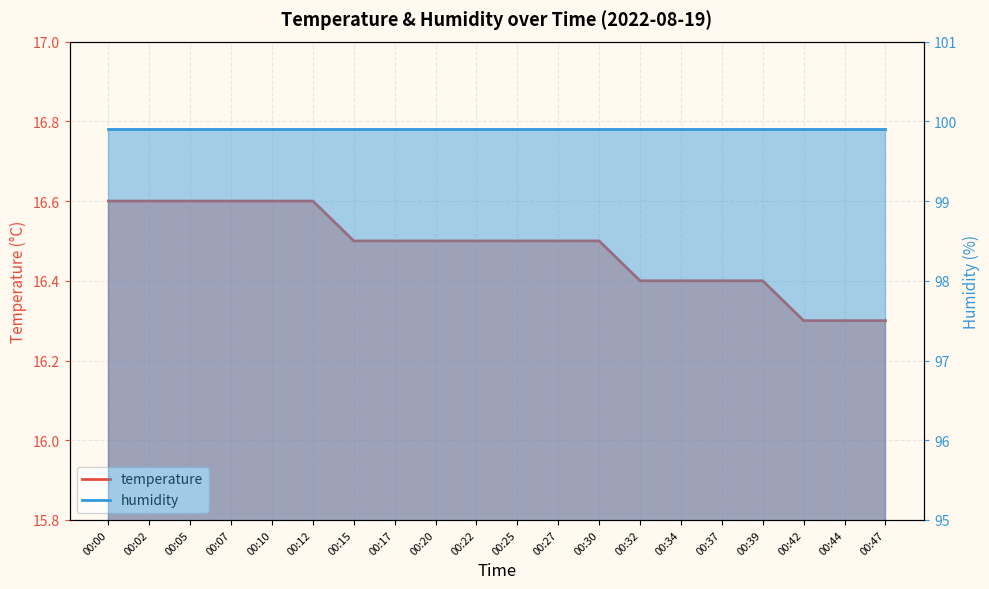

The chart shows a value of 16.4 at 00:32. True or false?

True